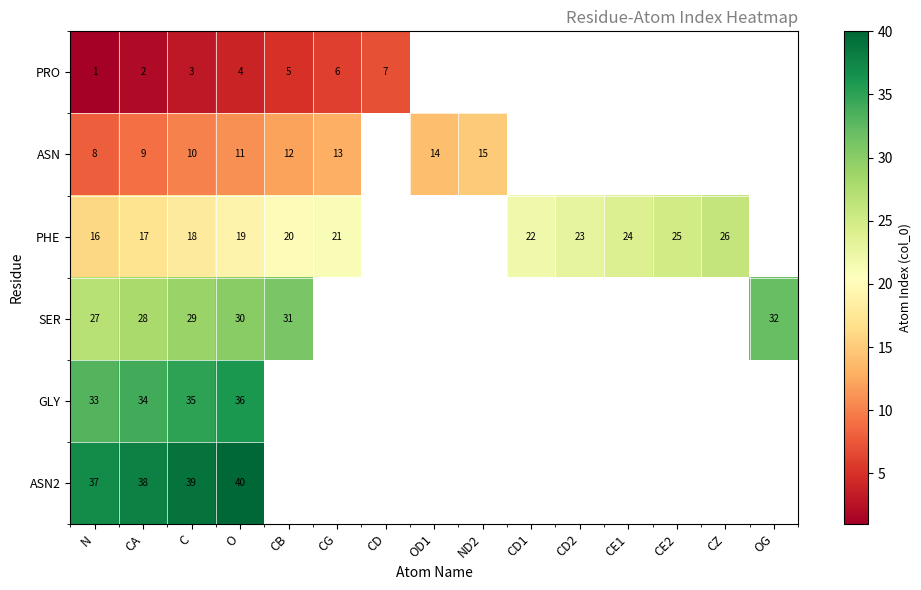

True or false: GLY has a value of 59 at C.

False